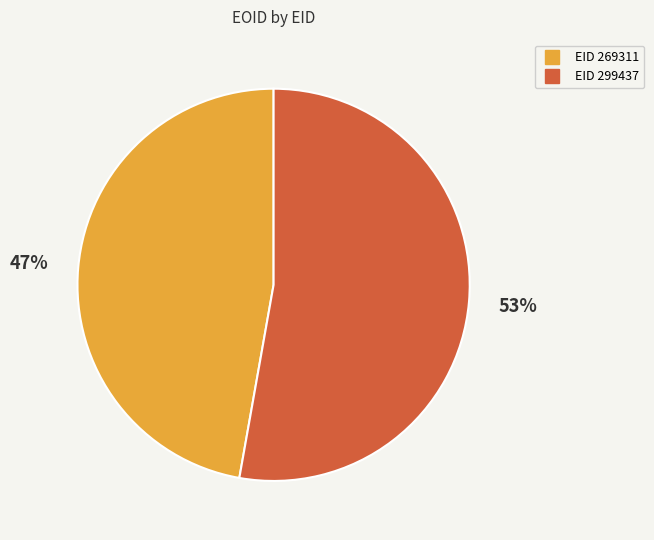

How many slices are in this pie chart?

2